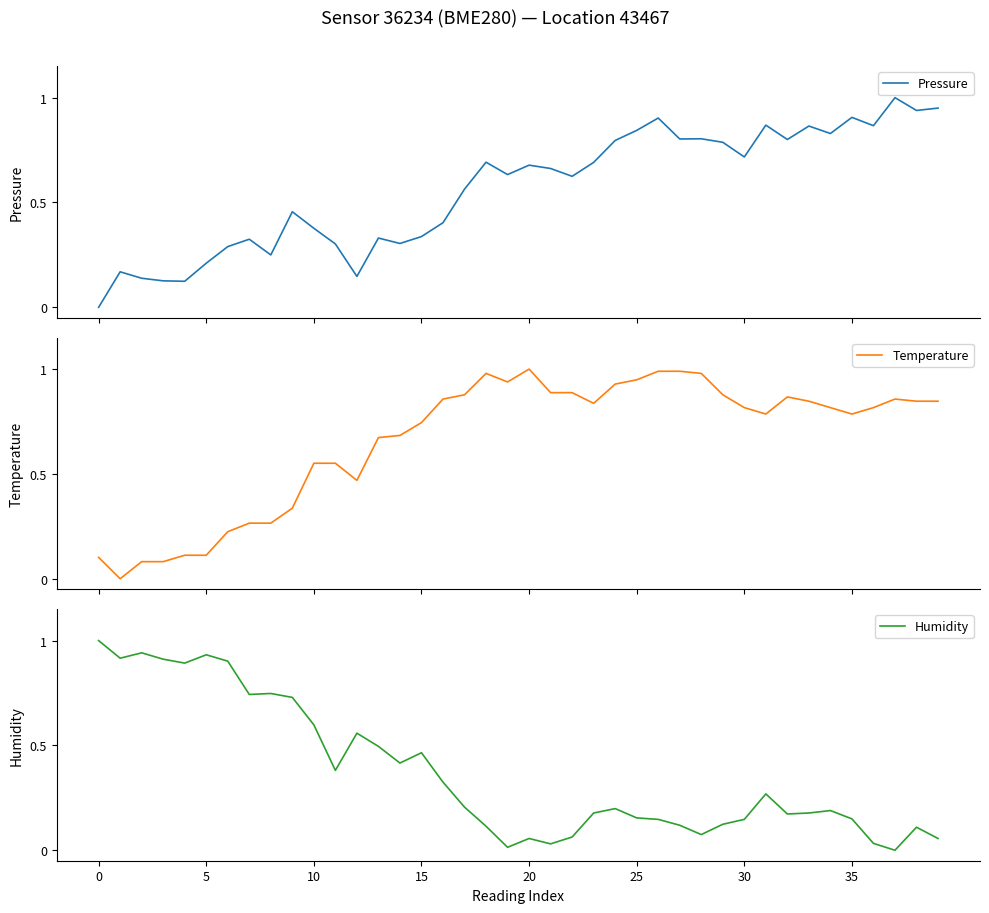

Is the value of Humidity at 19 greater than the value of Temperature at 30?

No